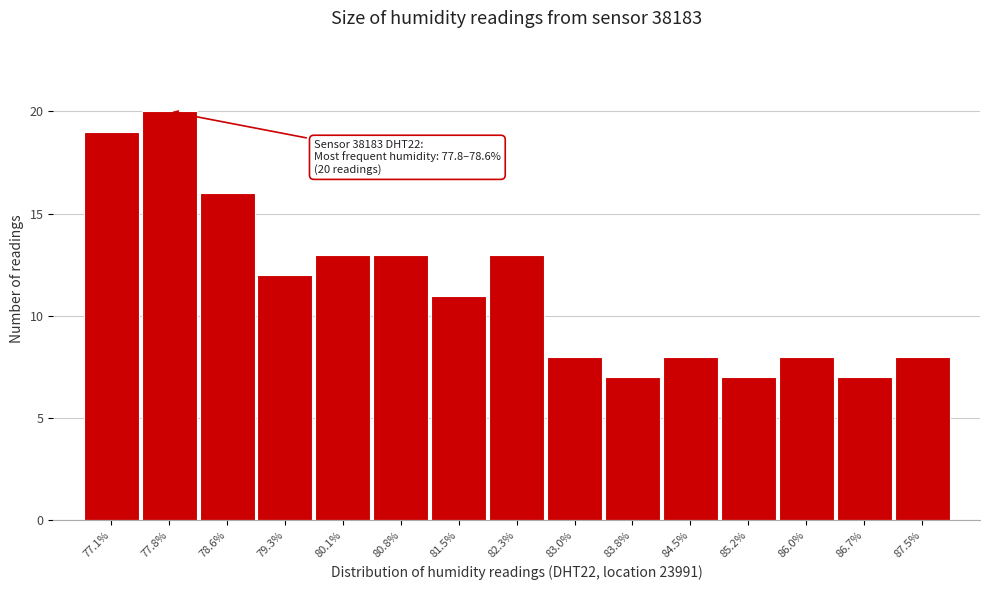

Reading left to right, extract all data points from this chart.

77.1%=19	77.8%=20	78.6%=16	79.3%=12	80.1%=13	80.8%=13	81.5%=11	82.3%=13	83.0%=8	83.8%=7	84.5%=8	85.2%=7	86.0%=8	86.7%=7	87.5%=8